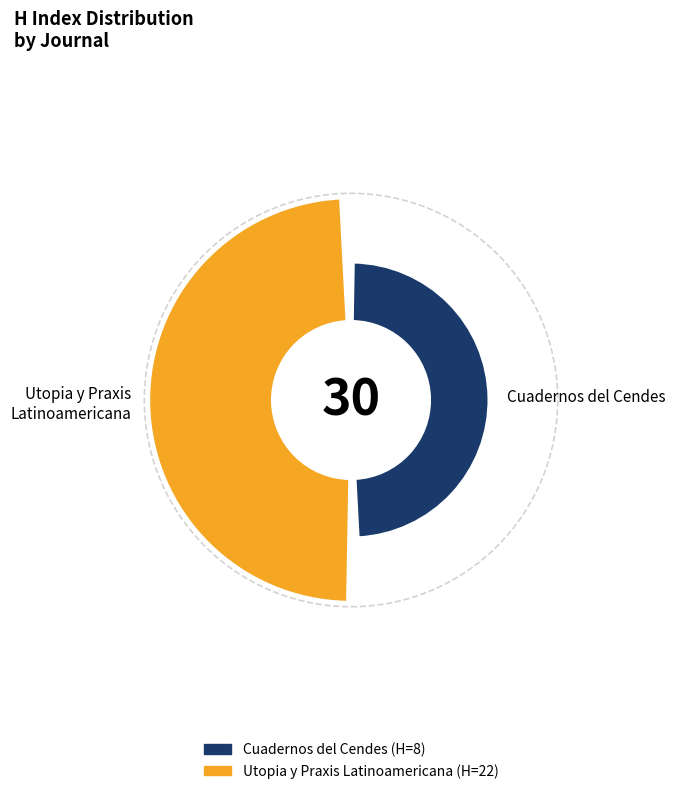

What portion of the pie excludes Utopia y Praxis Latinoamericana?

26.7%